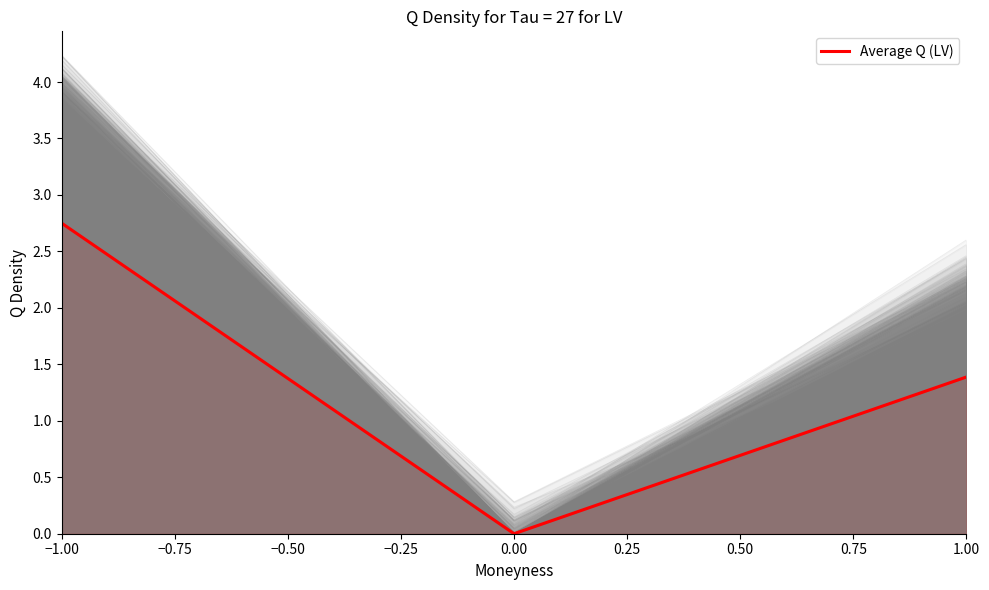

Reading left to right, transcribe all the data shown in this chart.

2.7	0.0	1.4